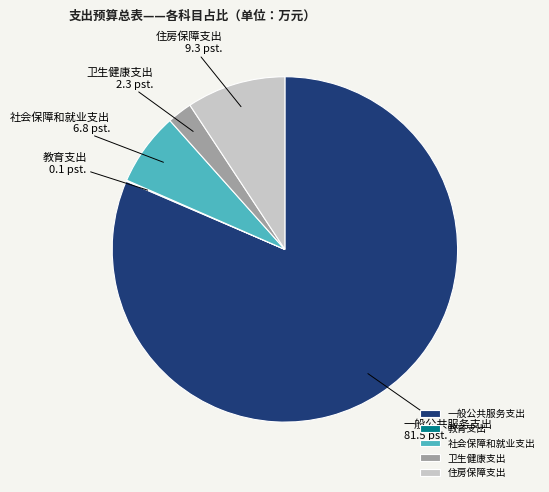

Does 卫生健康支出 represent more than half of the total?

No